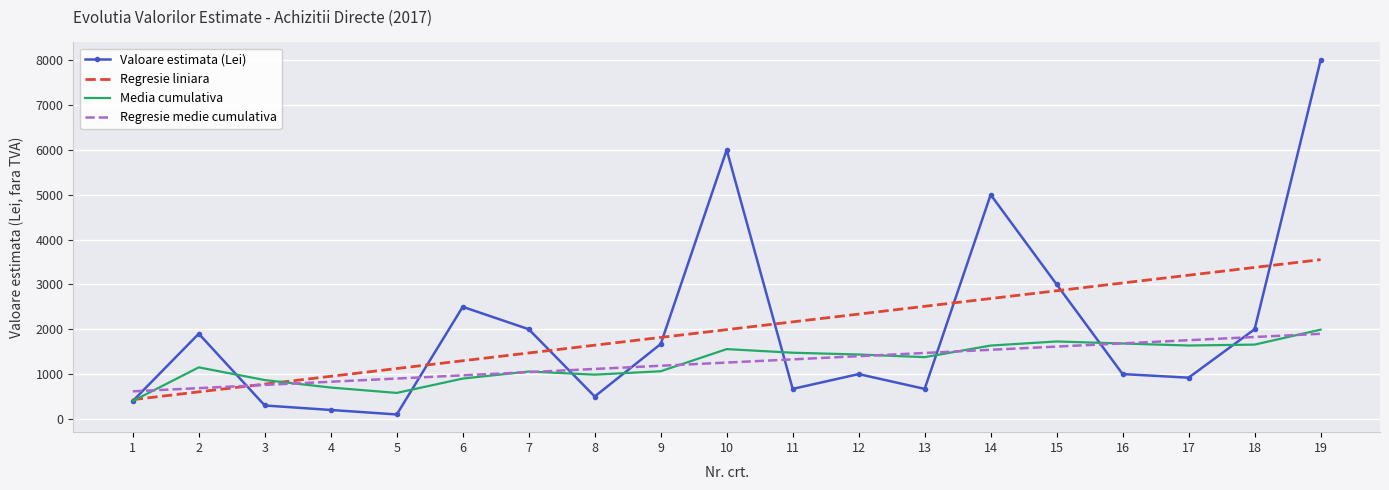

Read the Valoare estimata (Lei) value at 6.

2500.0